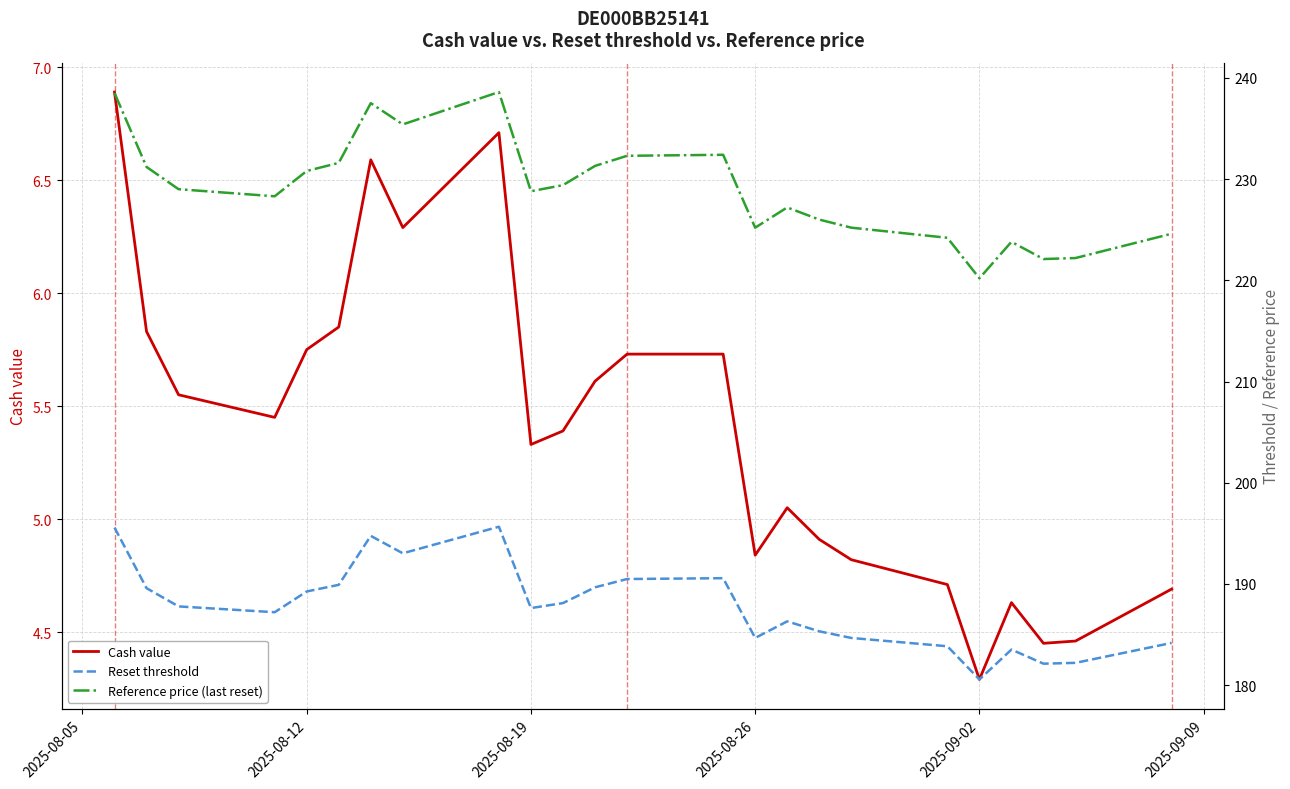

Reading left to right, transcribe all the data shown in this chart.

Cash value: 6.9	5.8	5.5	5.5	5.8	5.8	6.6	6.3	6.7	5.3	5.4	5.6	5.7	5.7	4.8	5.0	4.9	4.8	4.7	4.3	4.6	4.5	4.5	4.7
Reset threshold: 195.6	189.6	187.8	187.2	189.3	189.9	194.8	193.0	195.7	187.6	188.1	189.7	190.5	190.6	184.7	186.3	185.3	184.7	183.8	180.6	183.5	182.1	182.2	184.2
Reference price (last reset): 238.5	231.2	229.0	228.3	230.8	231.6	237.5	235.4	238.6	228.8	229.4	231.3	232.3	232.4	225.2	227.2	226.0	225.2	224.2	220.2	223.8	222.1	222.2	224.6